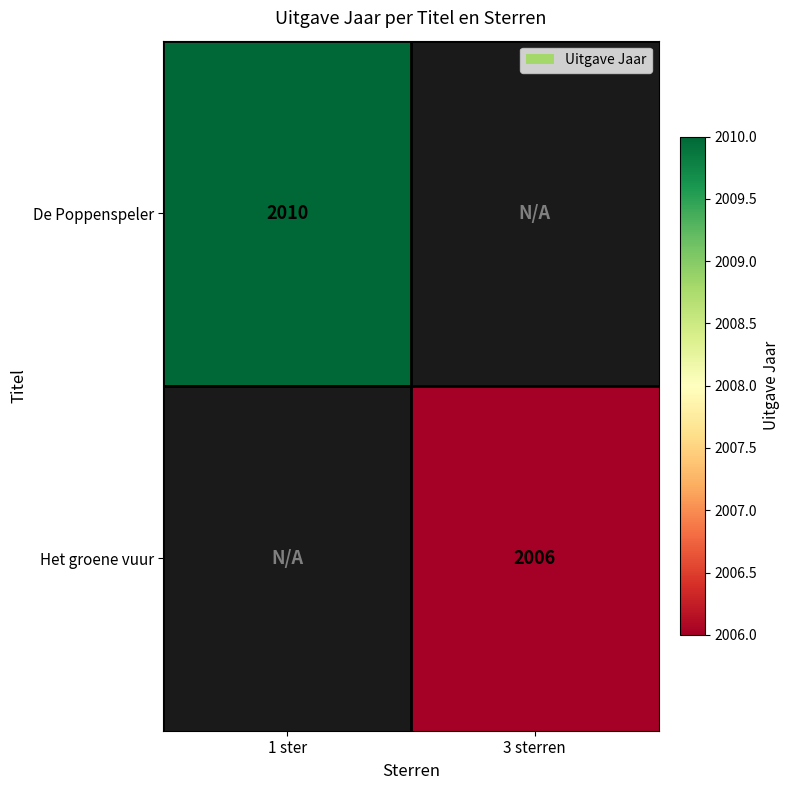

True or false: De Poppenspeler has a value of 1157 at 1 ster.

False